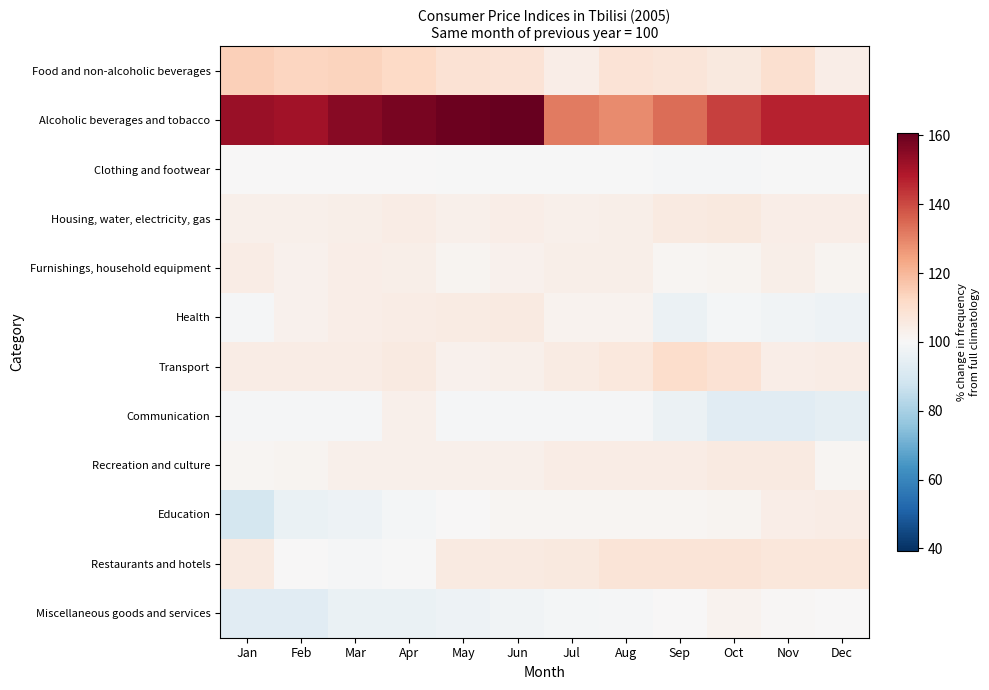

List the series in order of their peak value, highest first.

Alcoholic beverages and tobacco, Food and non-alcoholic beverages, Transport, Restaurants and hotels, Housing, water, electricity, gas, Recreation and culture, Health, Furnishings, household equipment, Education, Communication, Miscellaneous goods and services, Clothing and footwear